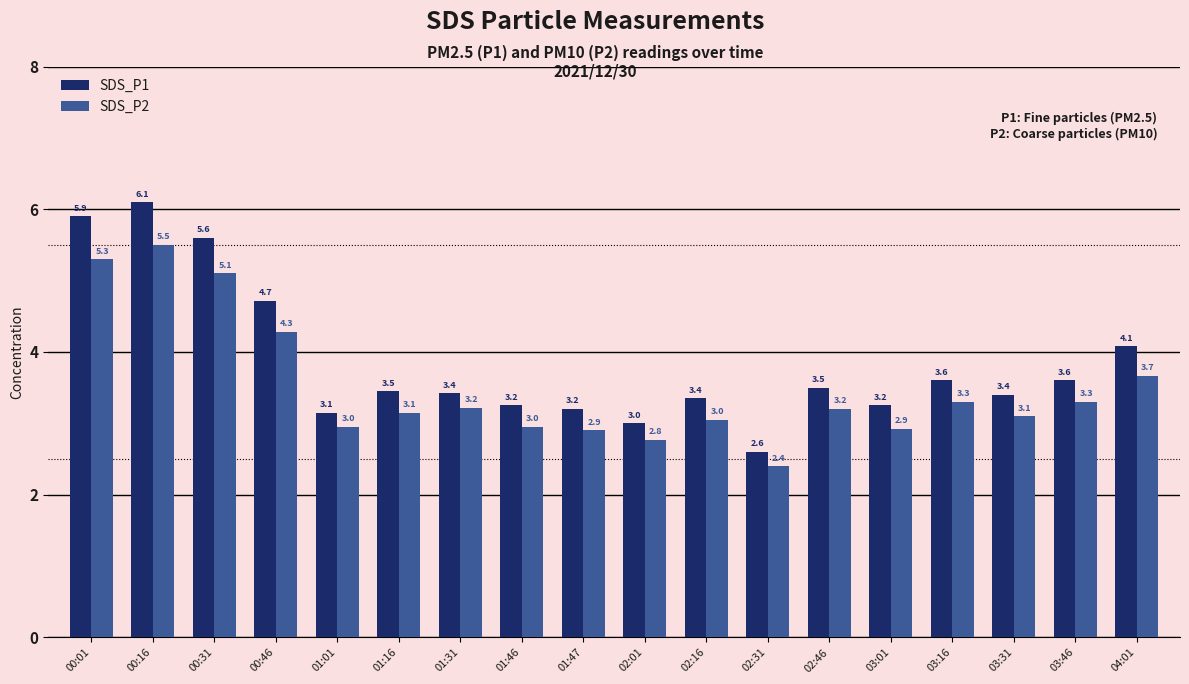

What is the sum of the SDS_P1 values at 01:31 and 03:46?

7.0